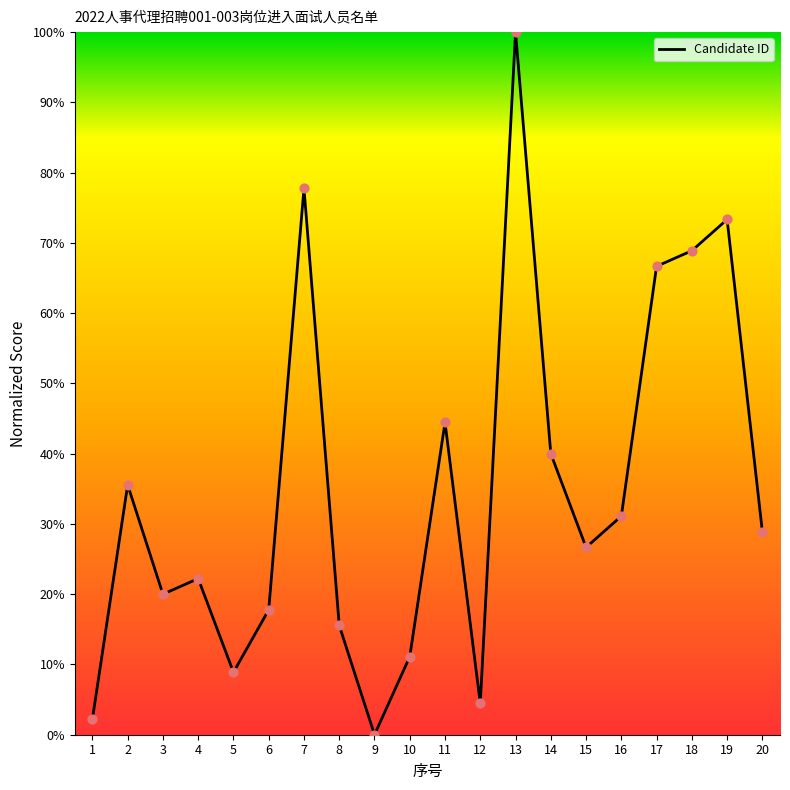

Between 9 and 18, which is larger?

18